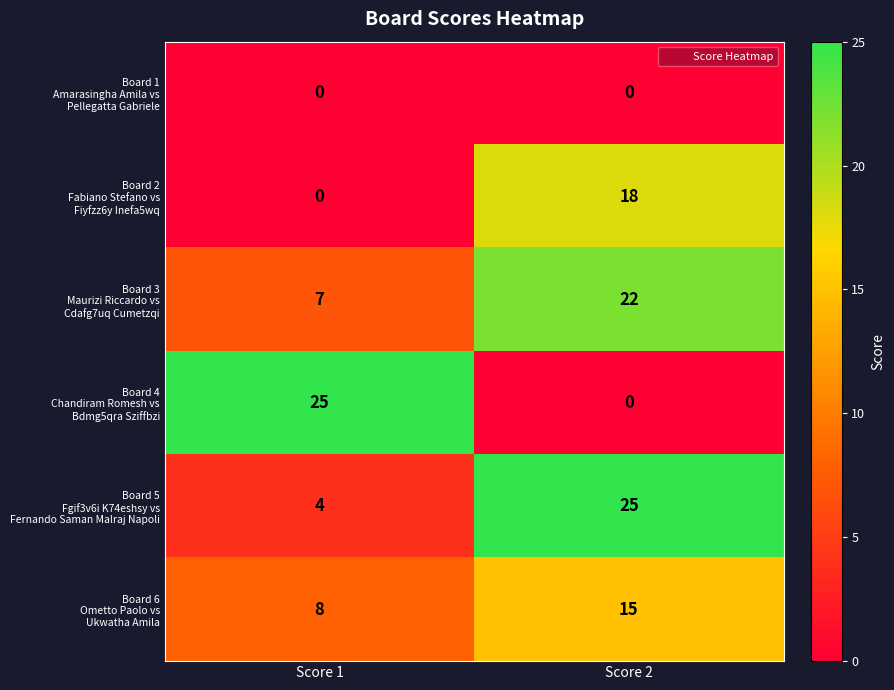

What is the total value across all series at Score 2?

80